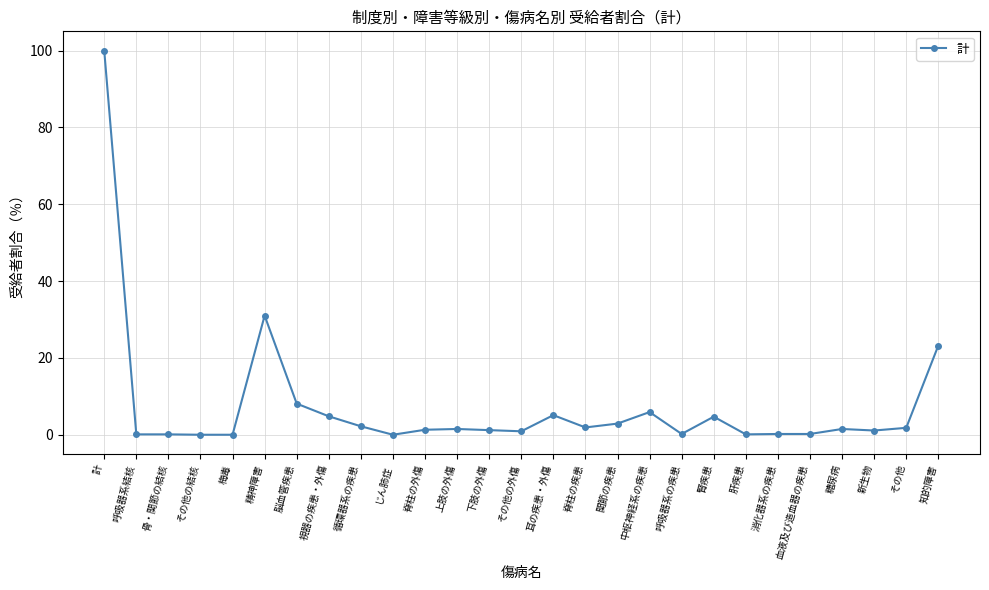

Does the chart have visible grid lines?

Yes